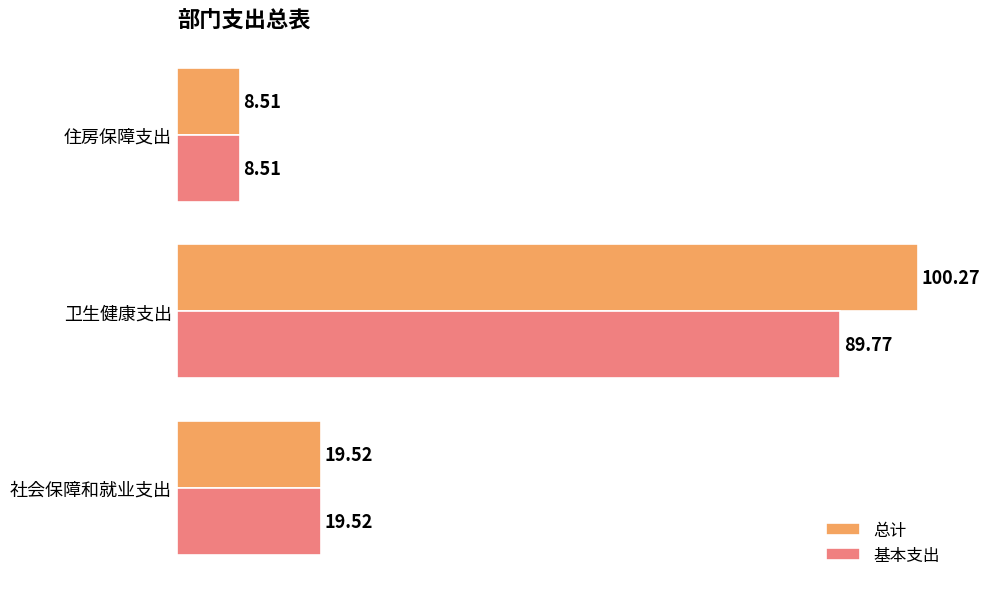

Is the value of 基本支出 at 卫生健康支出 greater than the value of 总计 at 卫生健康支出?

No